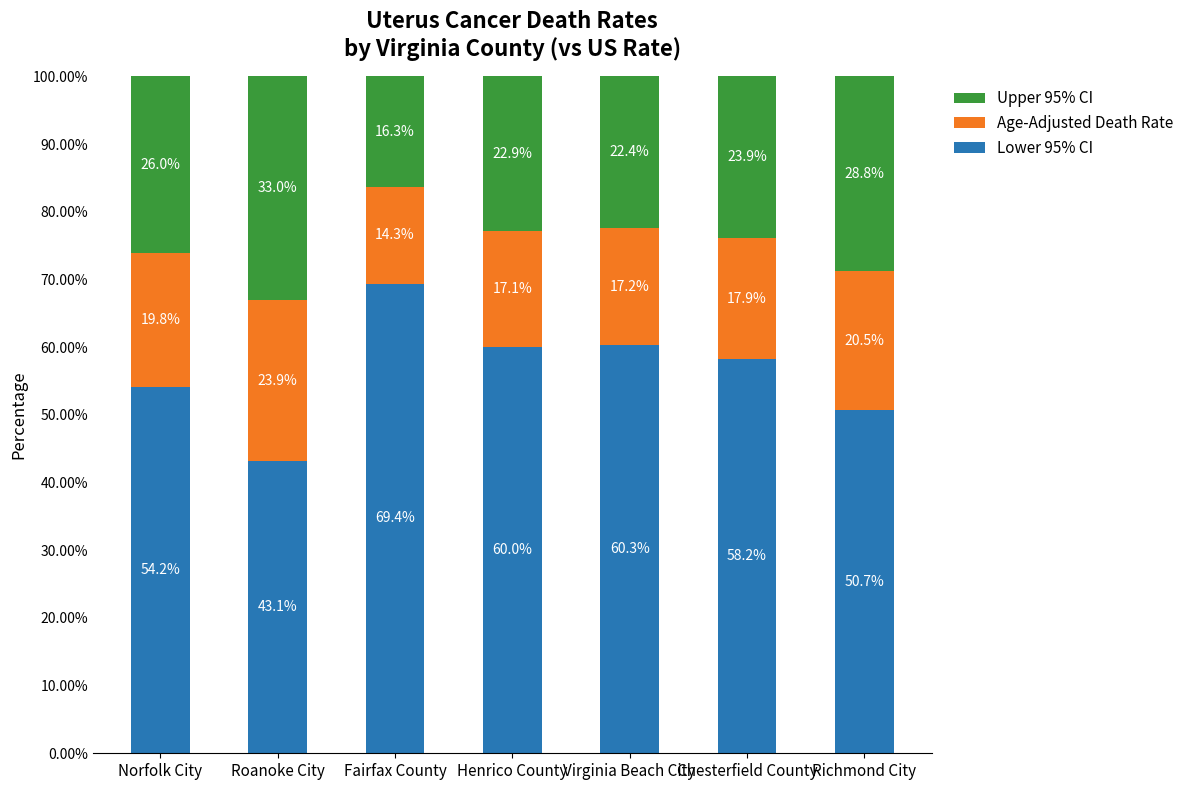

What is the sum of all Lower 95% CI values?

395.9